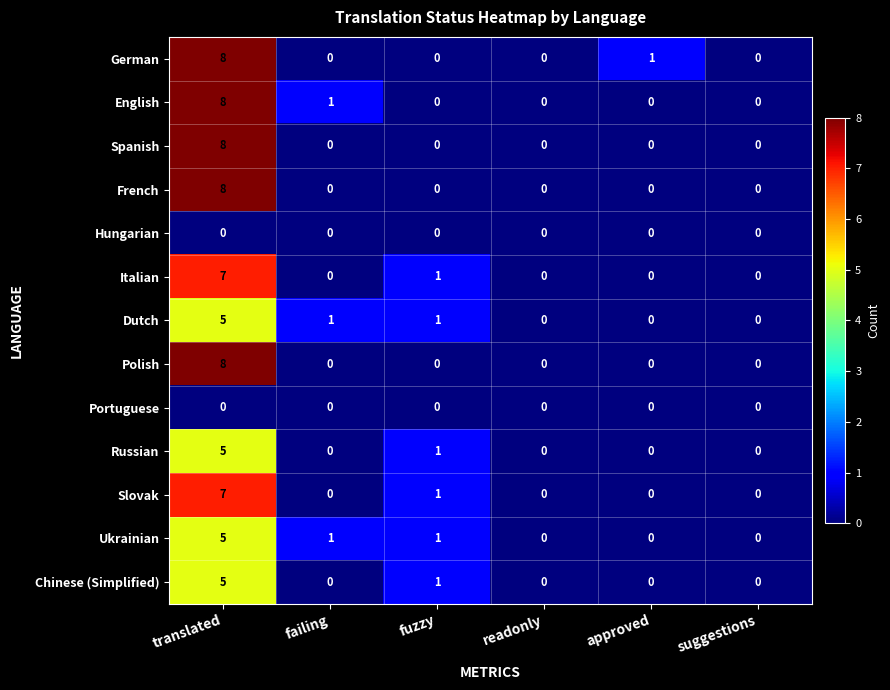

At which label is Slovak closest to 3?

fuzzy